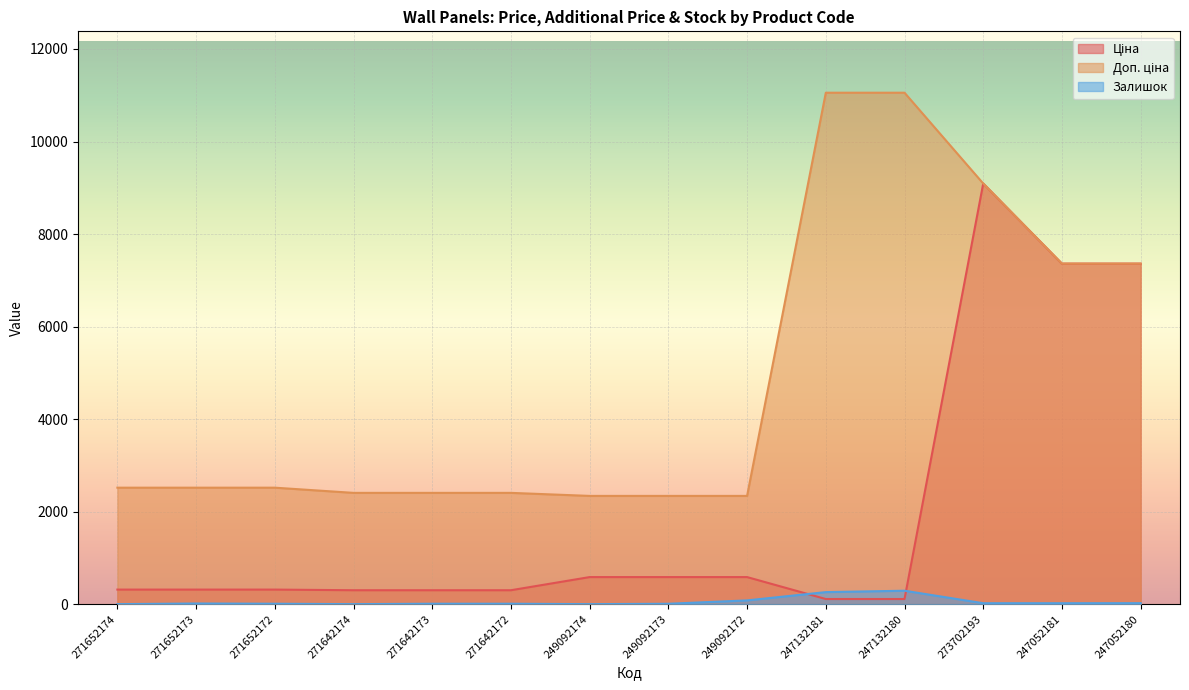

What are all the series names shown in the legend?

Ціна, Доп. ціна, Залишок